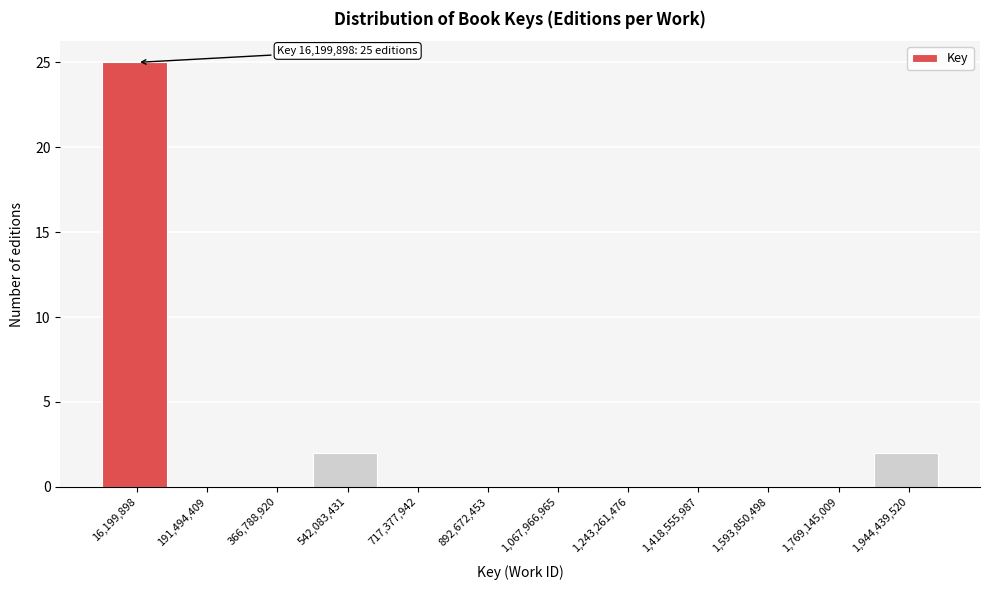

Reading left to right, transcribe all the data shown in this chart.

16,199,898=25	191,494,409=0	366,788,920=0	542,083,431=2	717,377,942=0	892,672,453=0	1,067,966,965=0	1,243,261,476=0	1,418,555,987=0	1,593,850,498=0	1,769,145,009=0	1,944,439,520=2